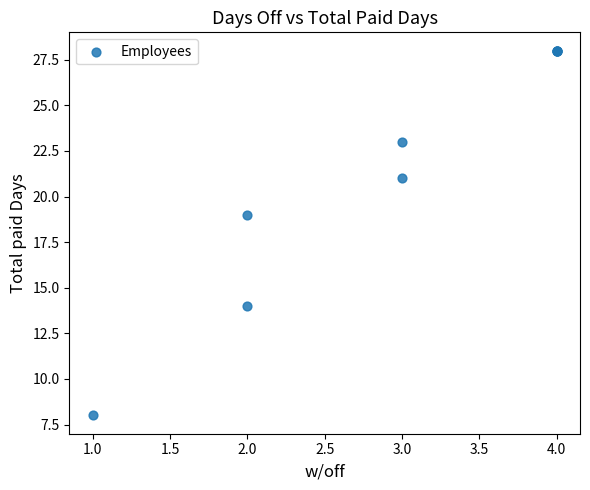

What Y value in the scatter plot is closest to 18?

19